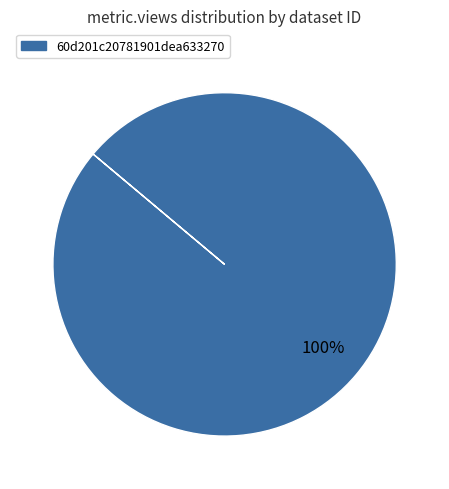

How many slices are in this pie chart?

1